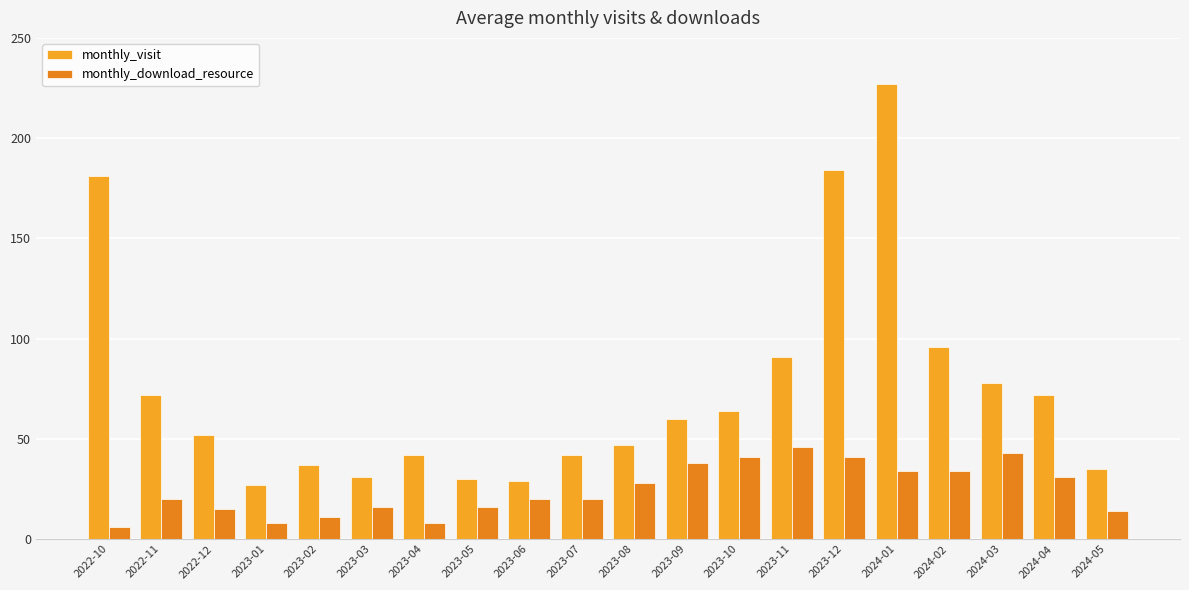

List the series in order of their peak value, highest first.

monthly_visit, monthly_download_resource